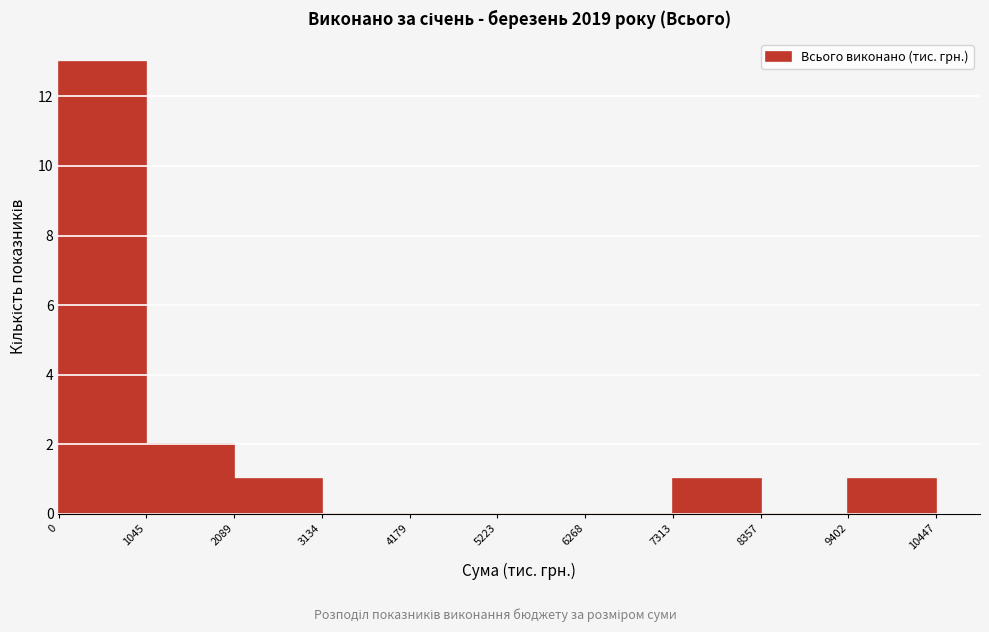

Reading left to right, transcribe this chart: for each bar, give the range it covers on the x-axis and its height. The values are not printed on the chart, so give them approximately, as read against the axis.

0 to 1045: 13
1045 to 2089: 2
2089 to 3134: 1
3134 to 4179: 0
4179 to 5223: 0
5223 to 6268: 0
6268 to 7313: 0
7313 to 8357: 1
8357 to 9402: 0
9402 to 10447: 1